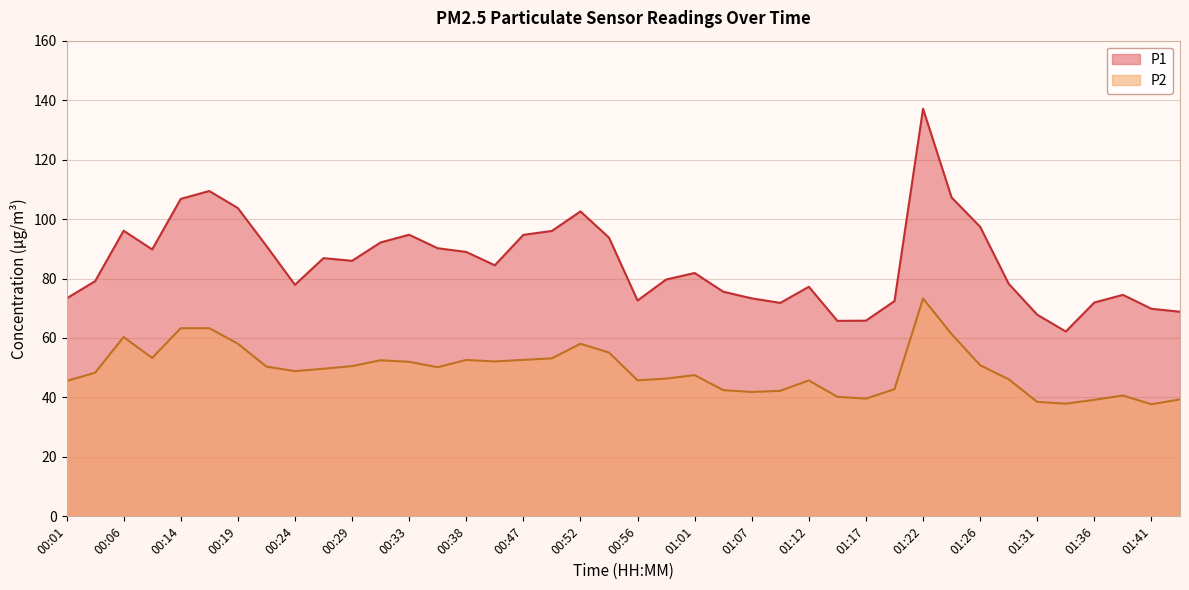

What is the sum of all P2 values?

1968.9